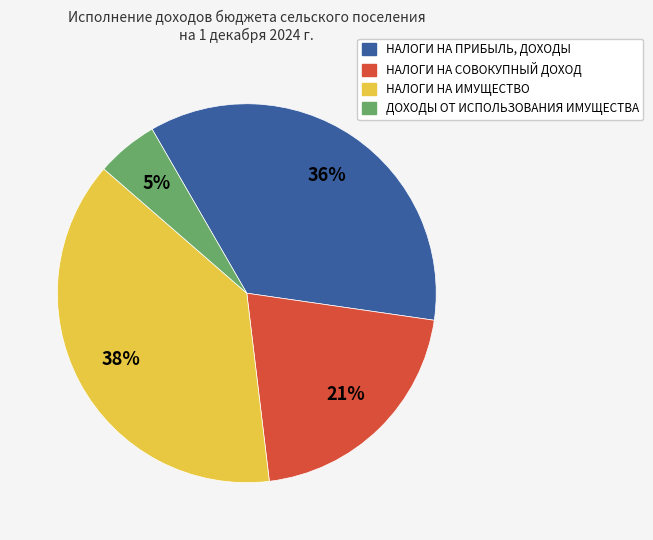

True or false: НАЛОГИ НА СОВОКУПНЫЙ ДОХОД accounts for 14% of the total.

False